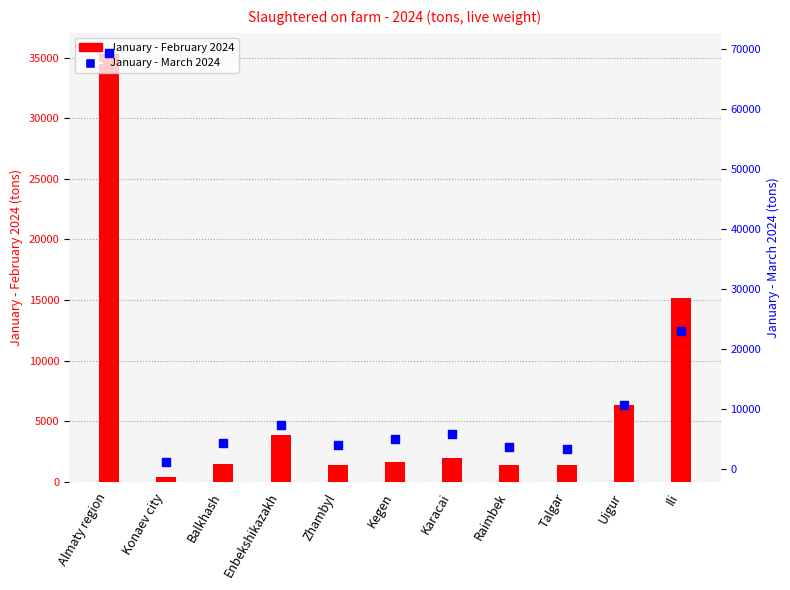

Which series has the largest Y range (max minus min)?

January - March 2024